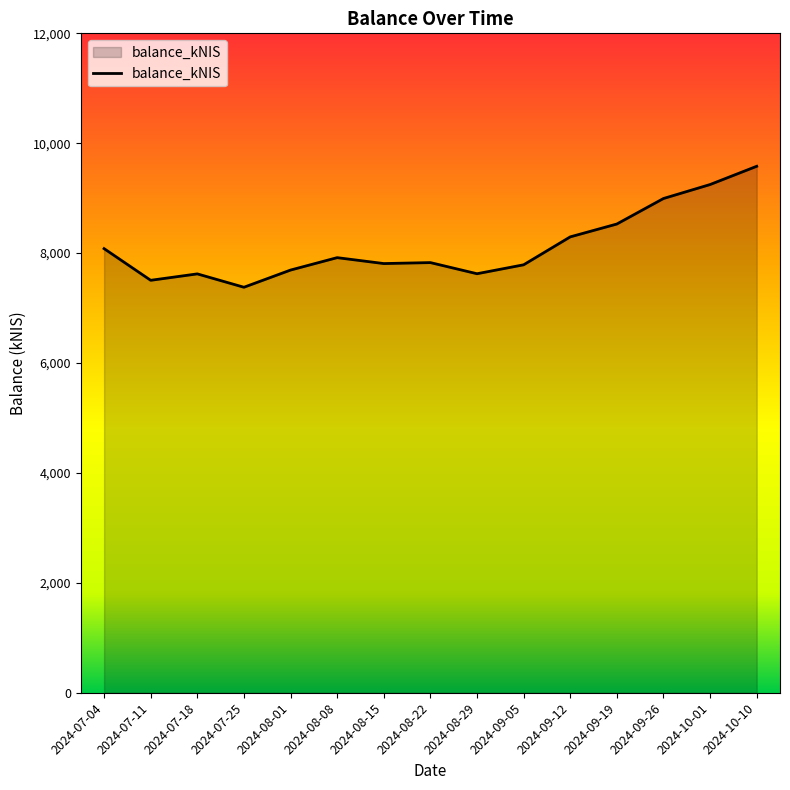

Which has a higher value, 2024-08-15 or 2024-10-10?

2024-10-10